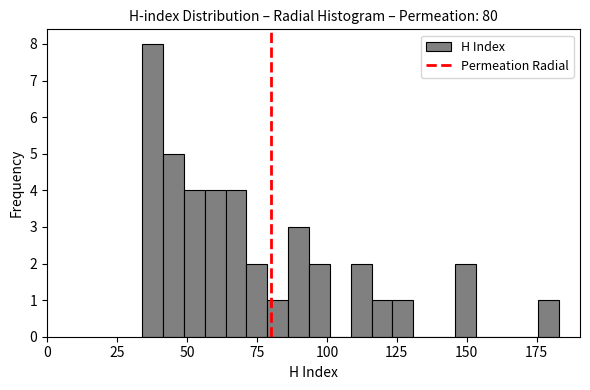

Around what value on the x-axis is the tallest bar? Give the approximate position of its centre, as read against the axis.

40